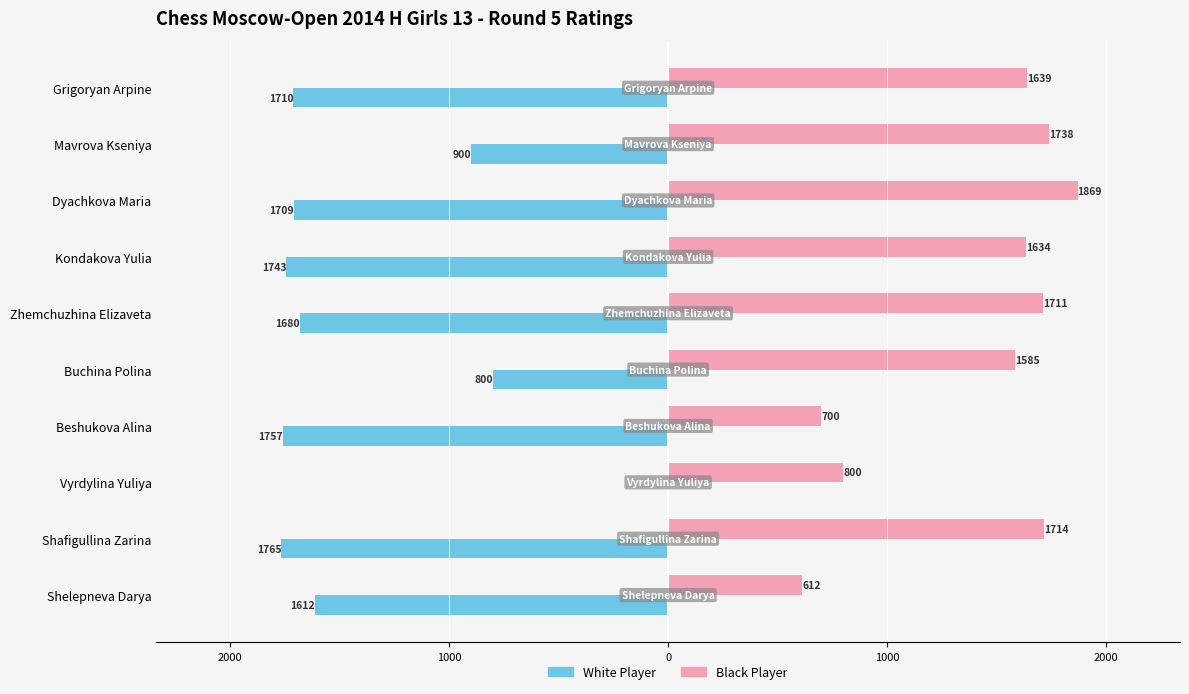

What are all the series names shown in the legend?

White Player, Black Player